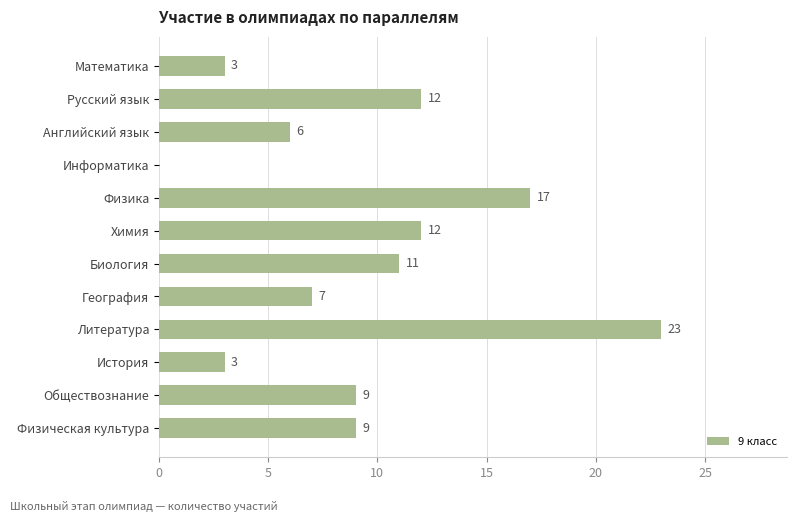

What is the maximum value shown in the chart?

23